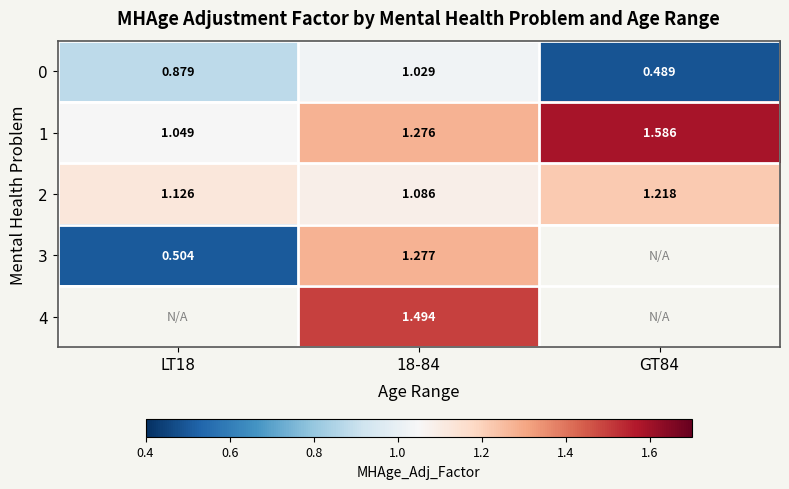

Is the value of 0 at 18-84 greater than the value of 1 at 18-84?

No